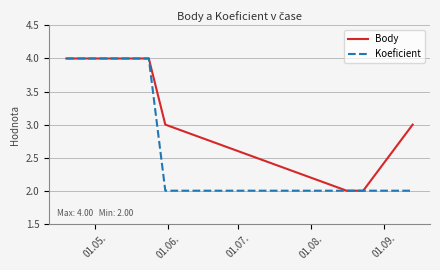

List the series in order of their overall mean, highest first.

Body, Koeficient